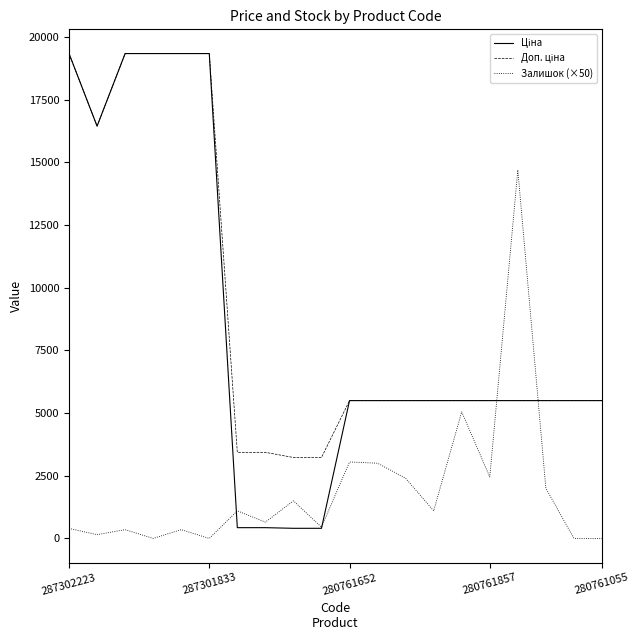

How many lines are shown in the chart?

3